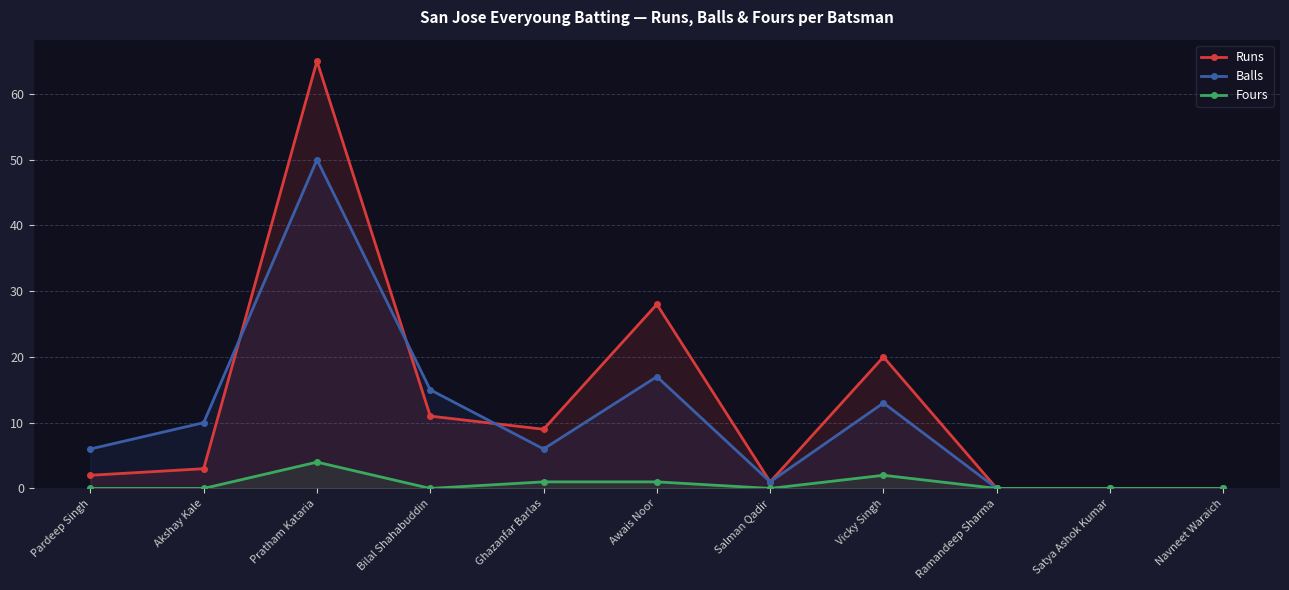

What is the difference between the Balls values at Pardeep Singh and Vicky Singh?

7